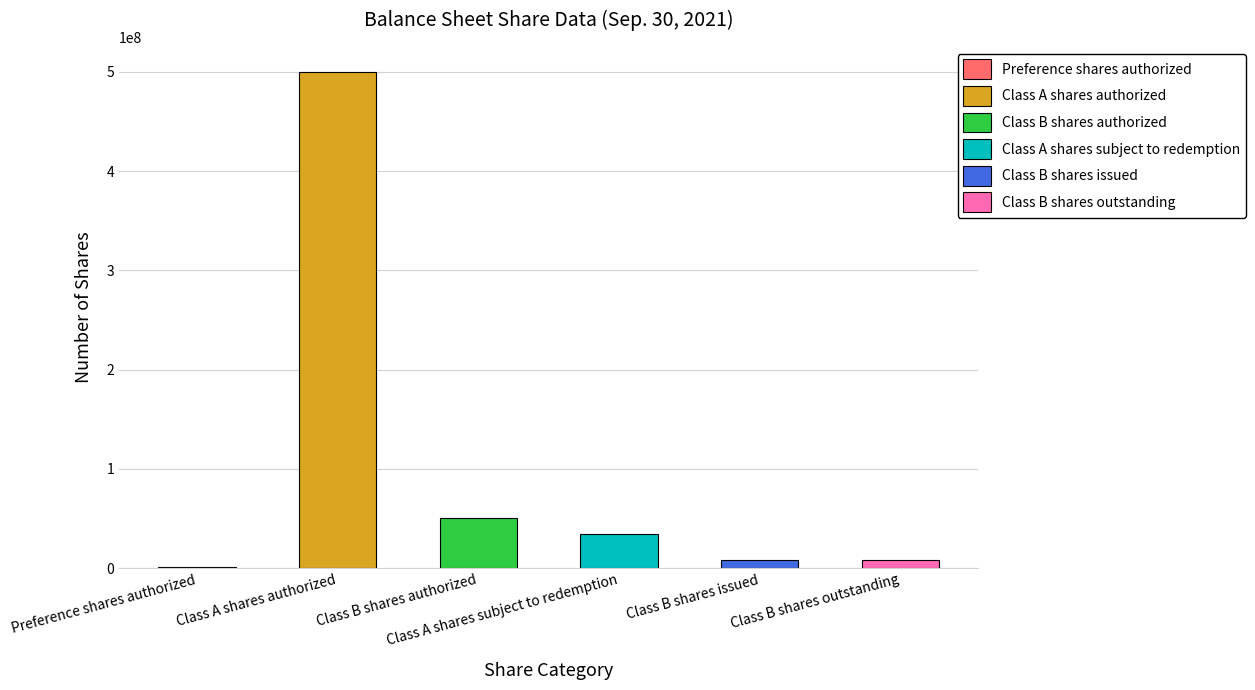

What is the sum of all values?

602750000